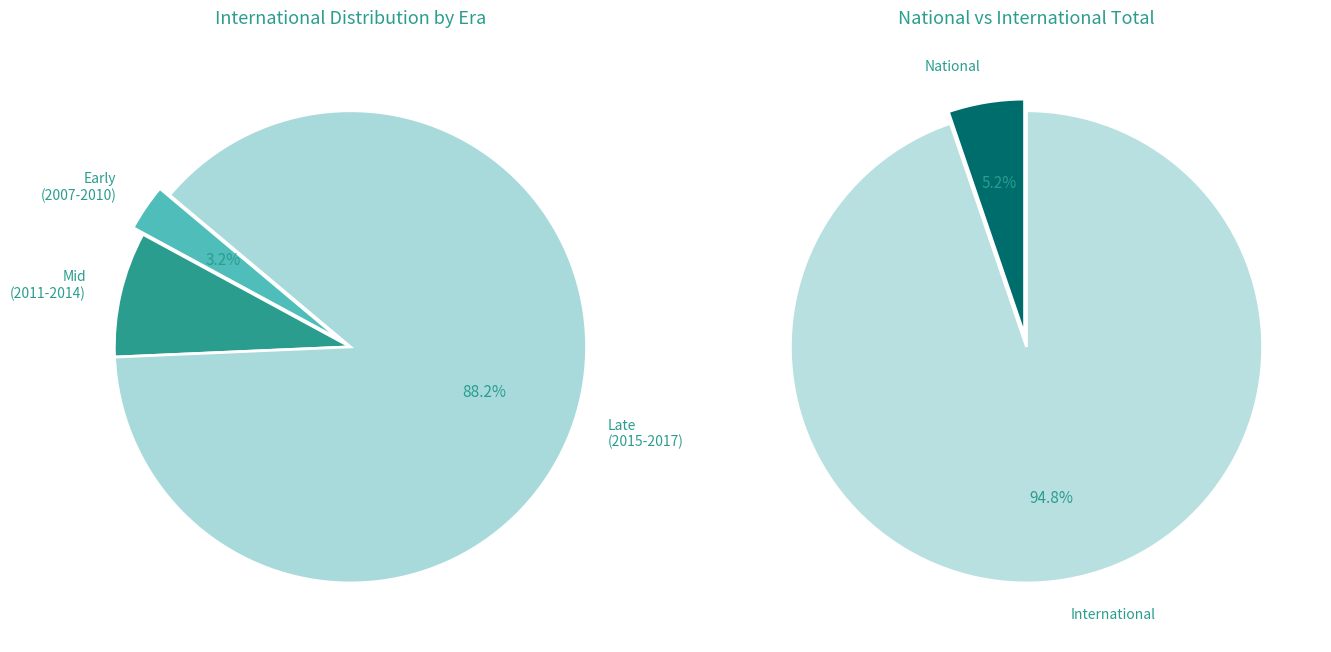

Is there a majority slice in this chart?

Yes